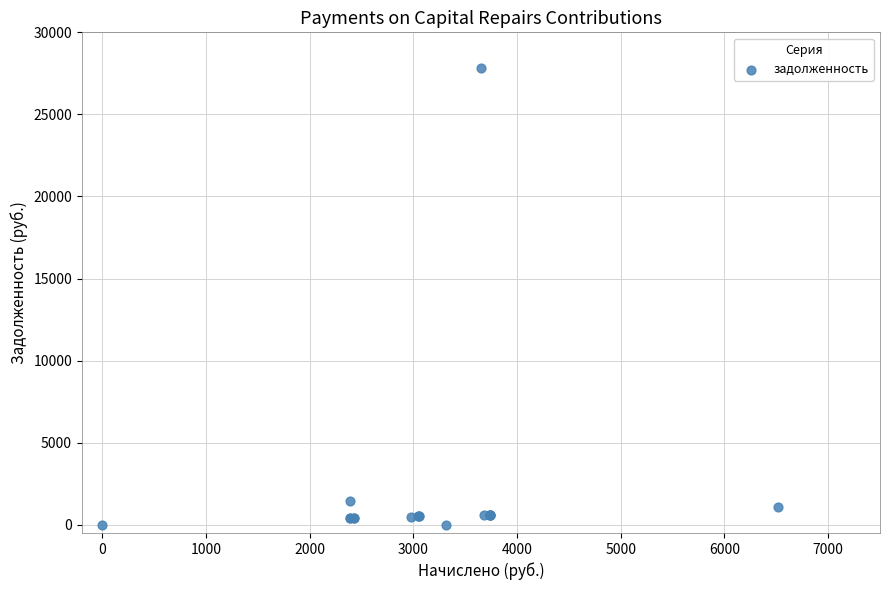

What Y value in the scatter plot is closest to 13923?

1454.9